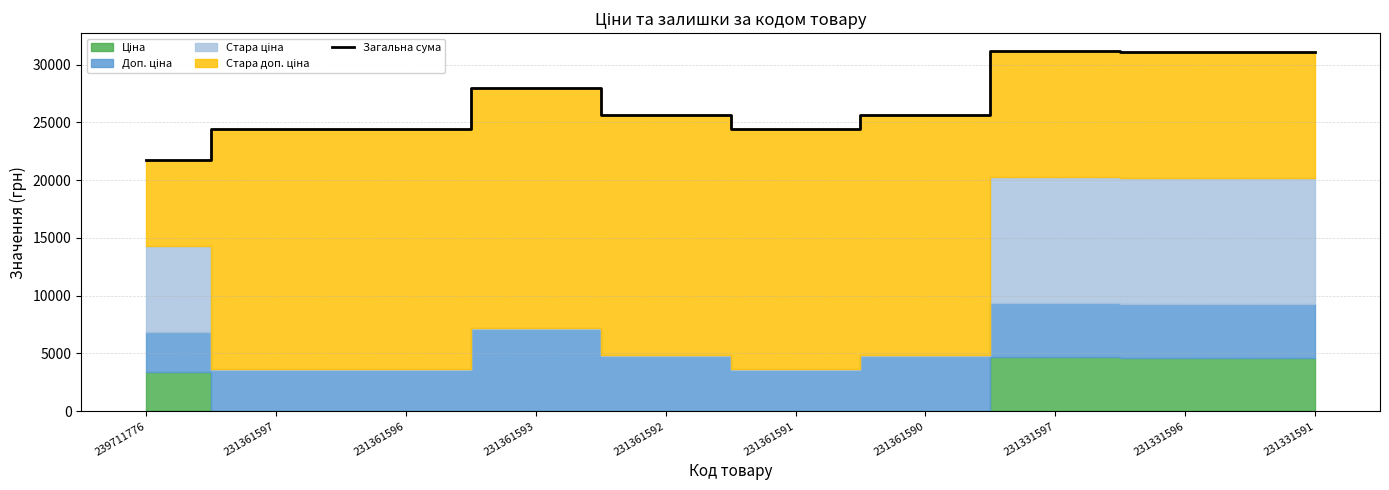

What is the change in value from 231361590 to 231331591?

+5427.3